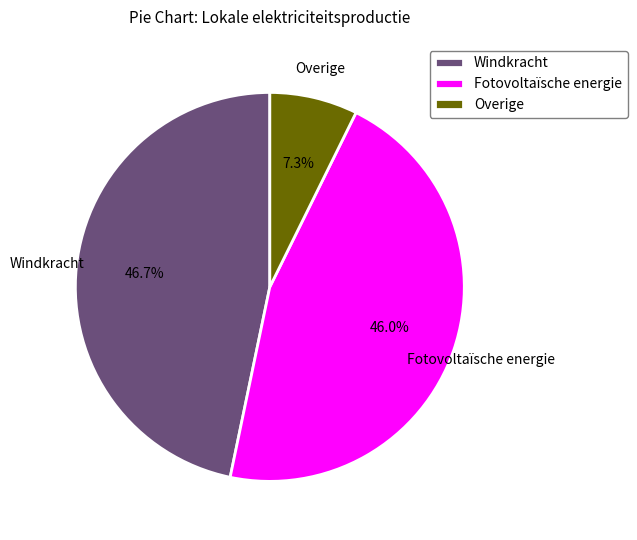

What percentage do Windkracht and Overige together represent?

54.0%